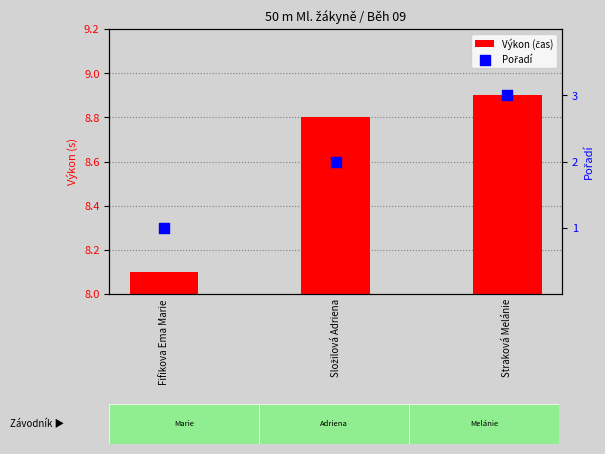

At which category is the sum across all series the highest?

Straková Melánie